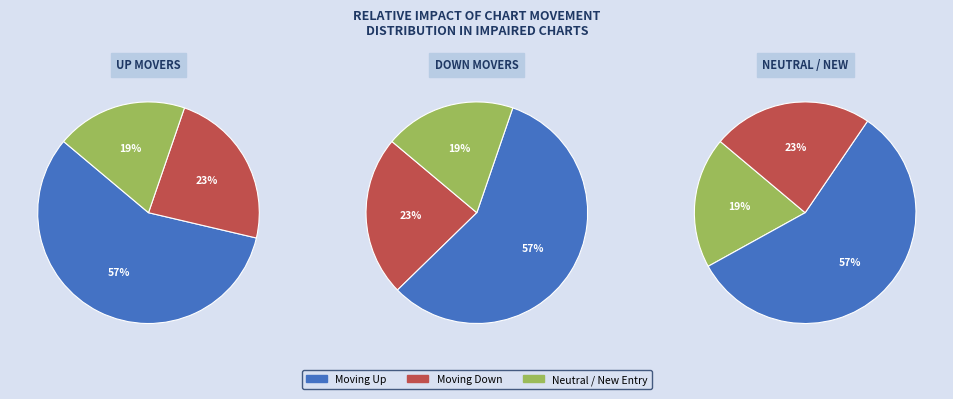

To the nearest percent, what percentage of the pie is up?

57%